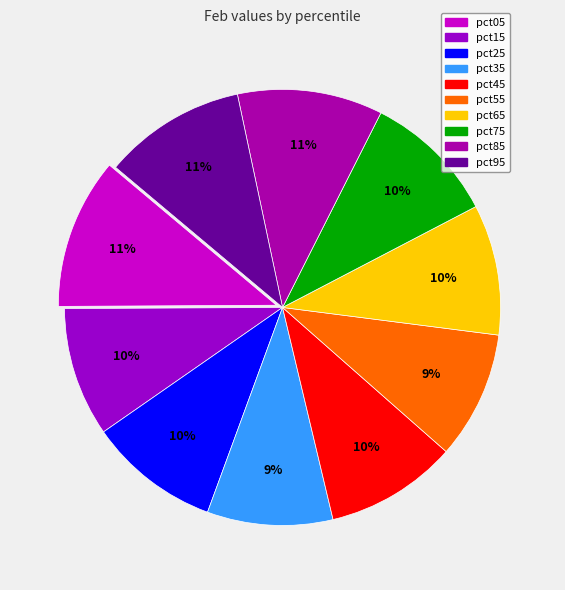

Combined, do pct75 and pct95 account for over 50%?

No